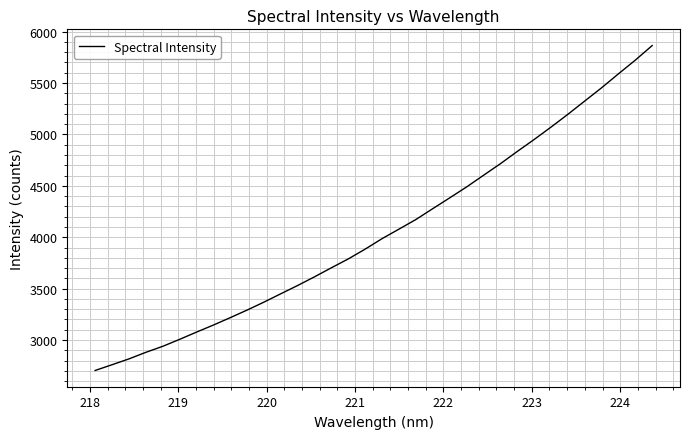

What is the smallest value displayed?

2704.0